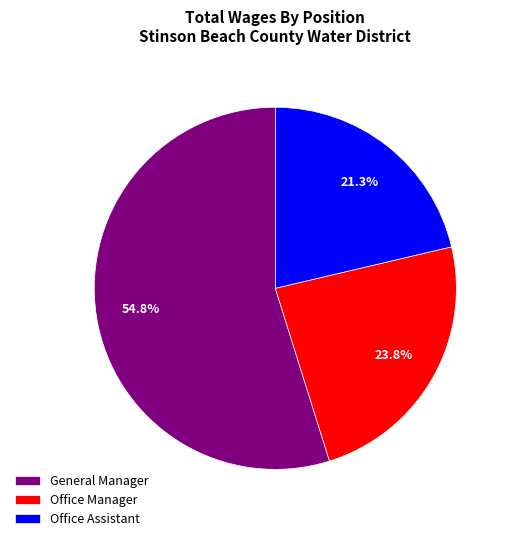

Is there any slice that represents more than half of the pie?

Yes